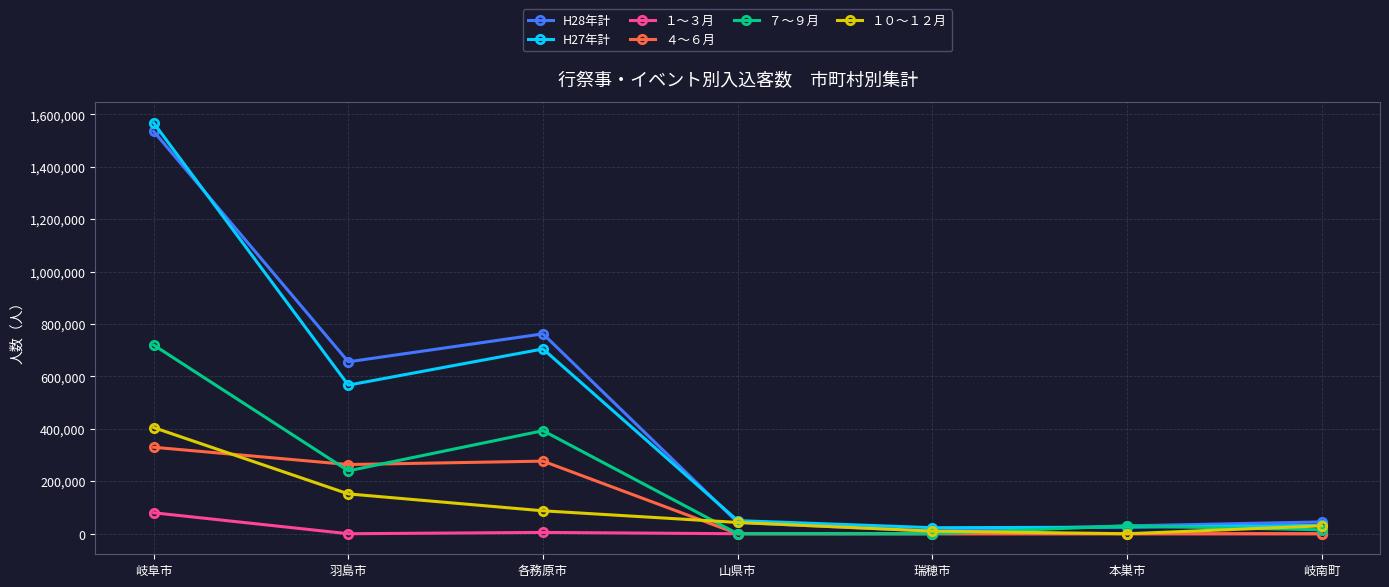

Which series changed the most between 岐阜市 and 本巣市?

H27年計